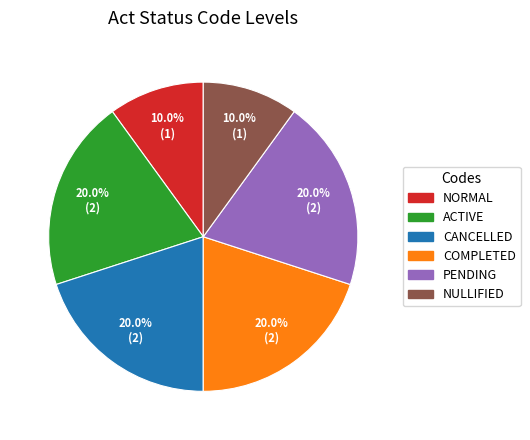

To the nearest percent, what is the combined percentage of COMPLETED and NULLIFIED?

30%